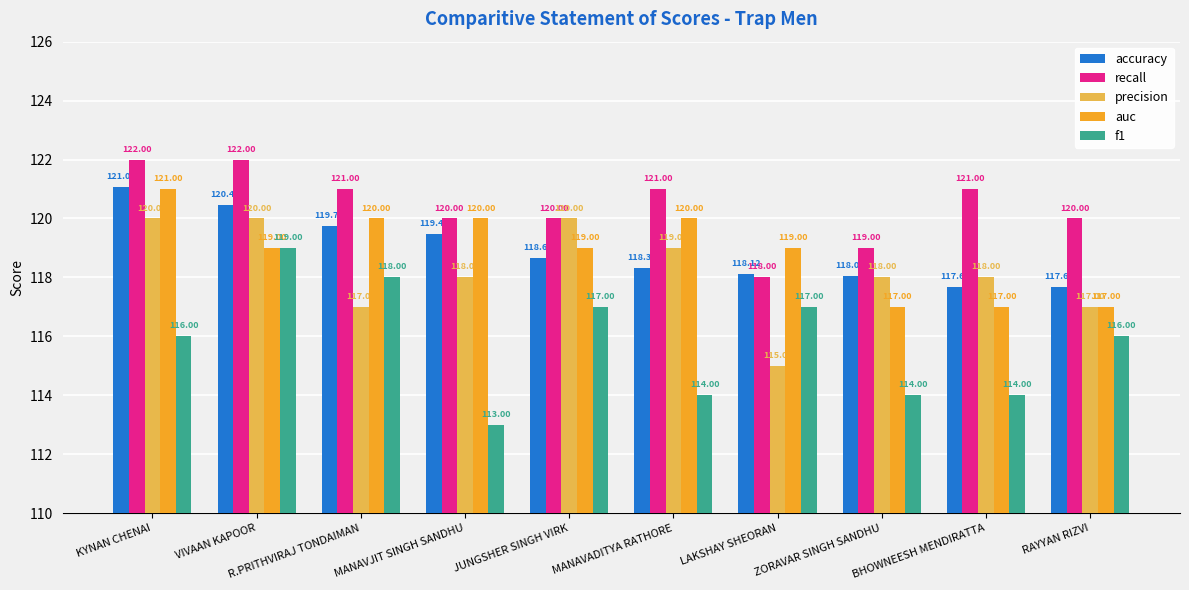

How many distinct data groups are displayed?

5